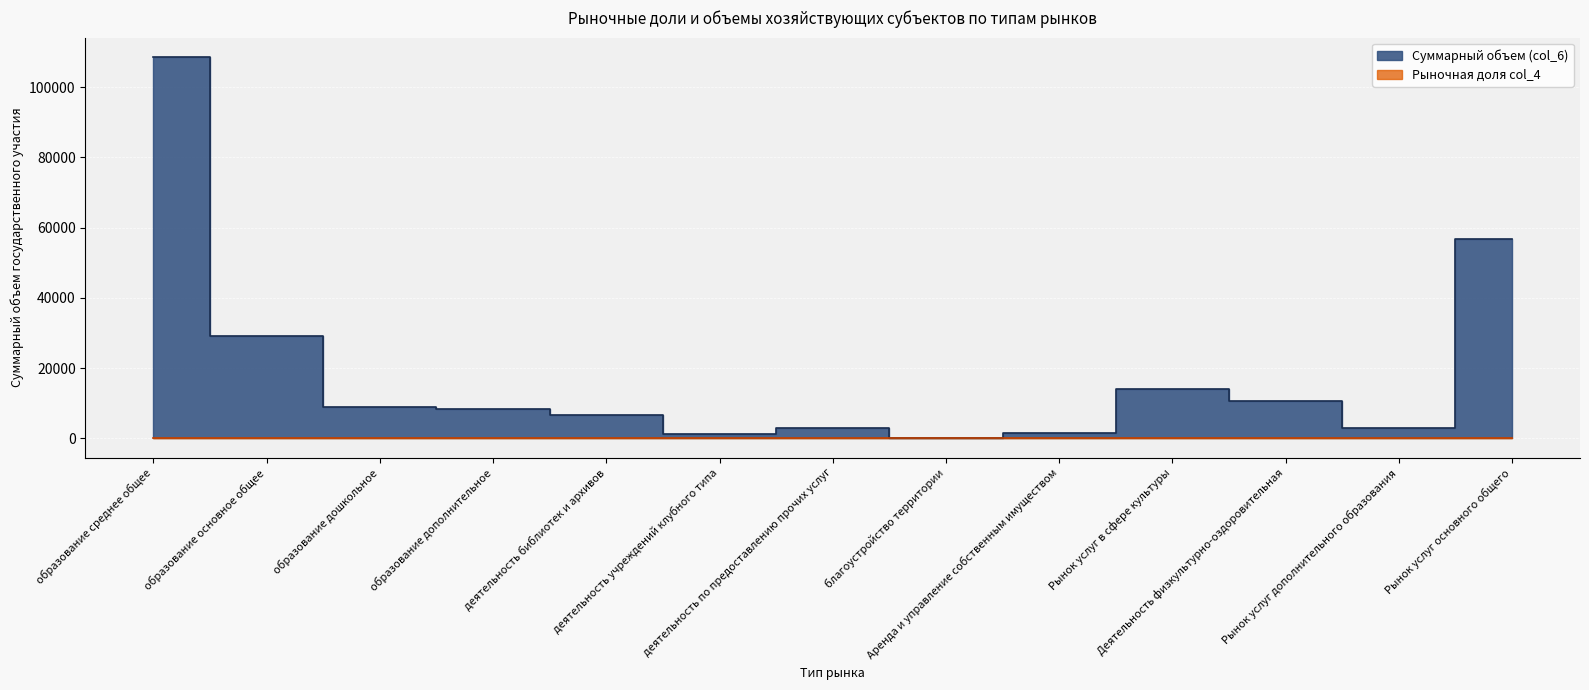

Which label corresponds to the largest value in the chart?

образование среднее общее